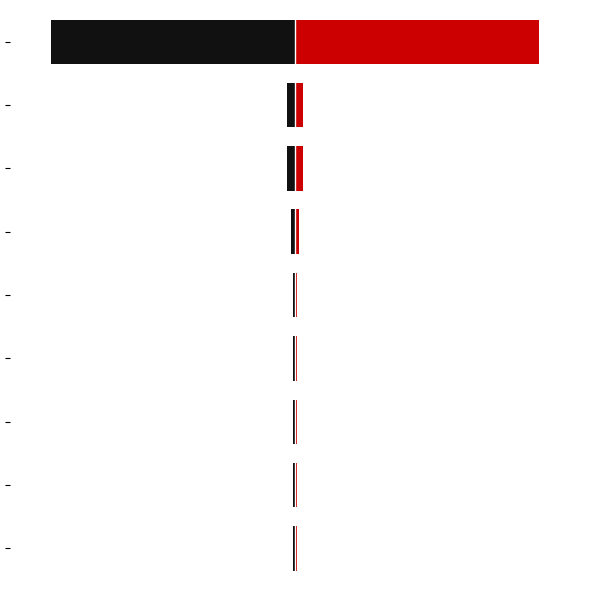

List the labels in order of black_side value, largest first.

0, 1, 2, 3, 4, 5, 6, 7, 8